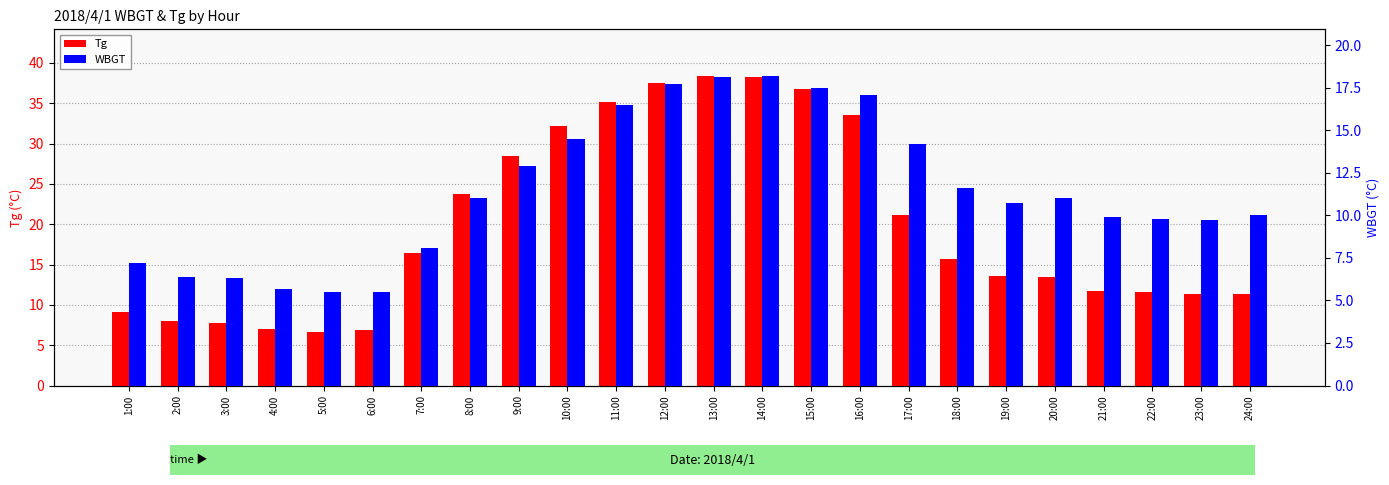

True or false: WBGT has a value of 15.7 at 8:00.

False